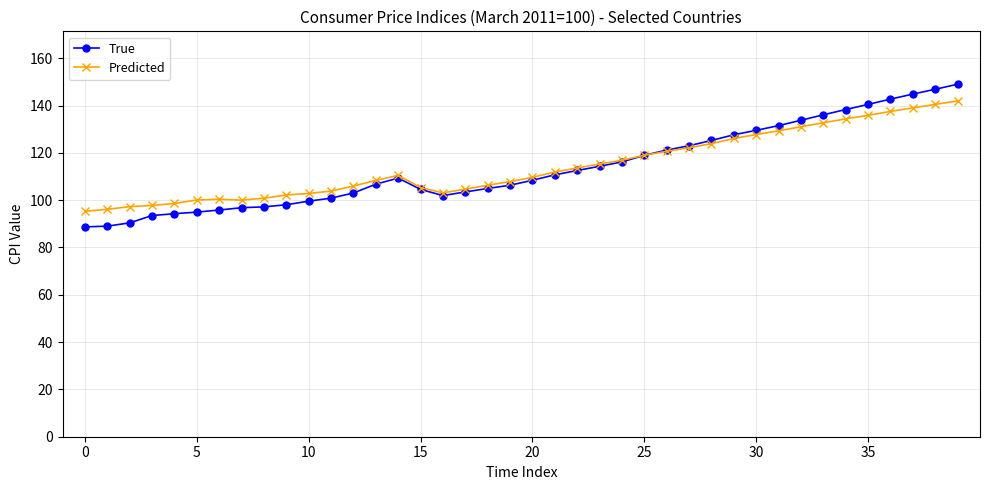

Rank the series by their maximum value, from lowest to highest.

Predicted, True